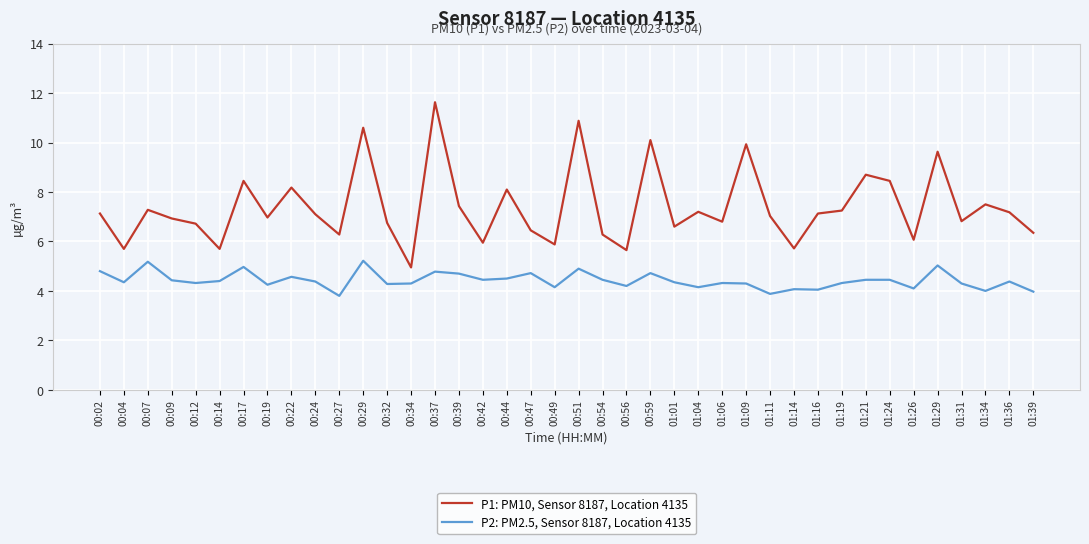

True or false: P1: PM10, Sensor 8187, Location 4135 and P2: PM2.5, Sensor 8187, Location 4135 intersect in this chart.

False